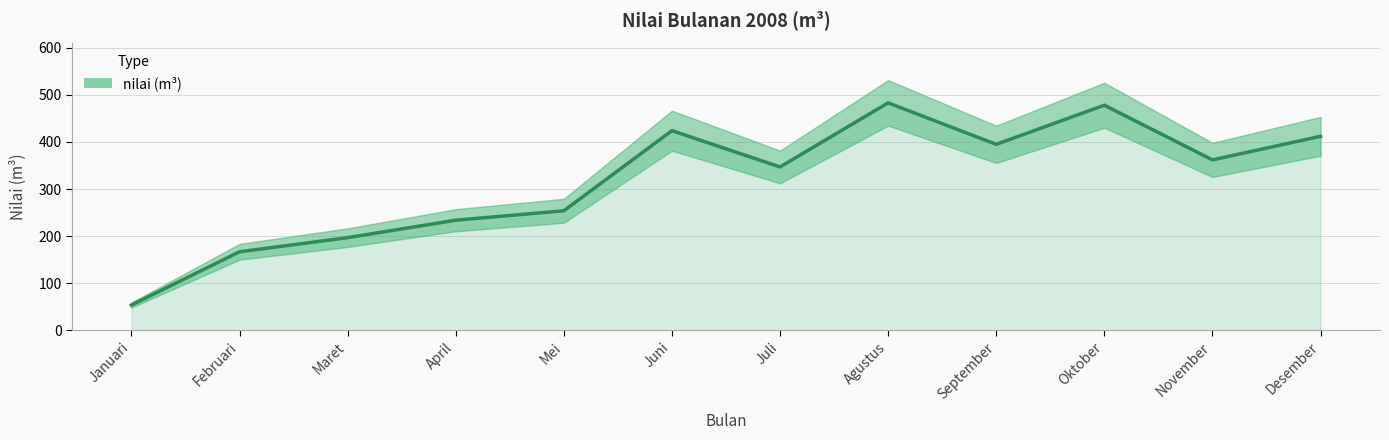

The chart shows a value of 136 at September. True or false?

False